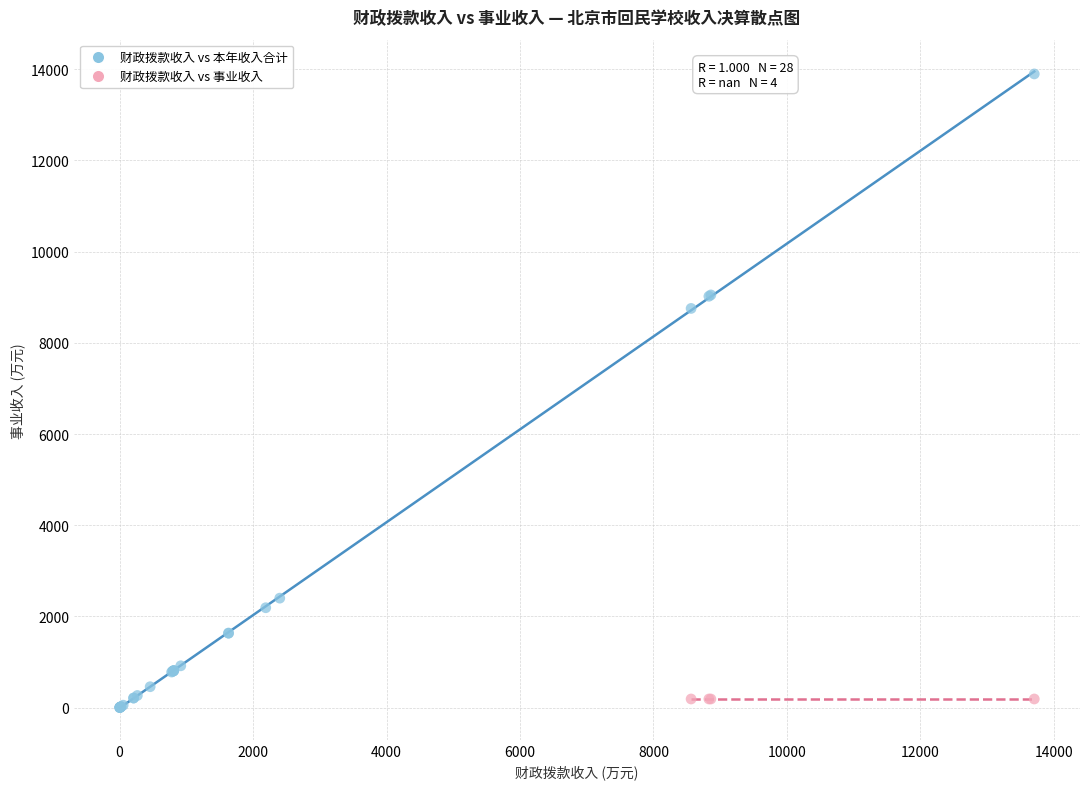

Which series reaches the maximum Y coordinate?

财政拨款收入 vs 本年收入合计